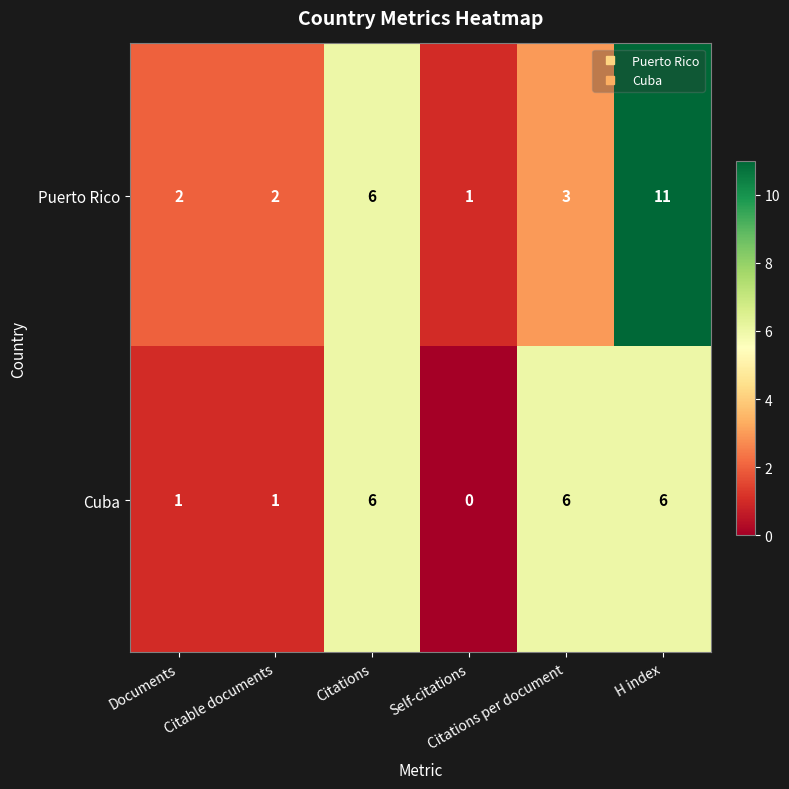

Count the Puerto Rico values in the range 2 to 6.

4